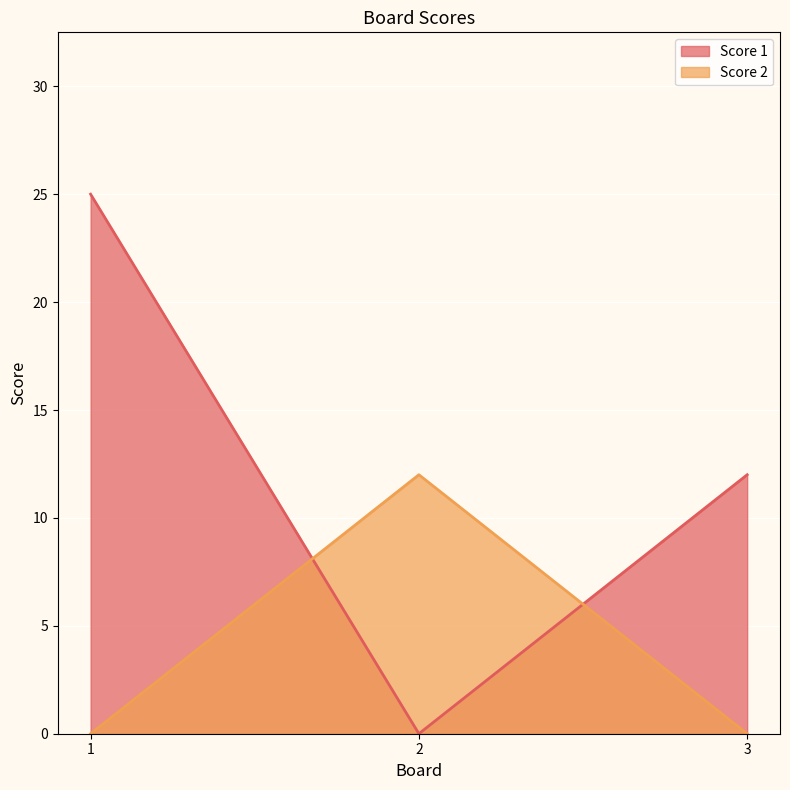

Which series has the largest total across all categories?

Score 1